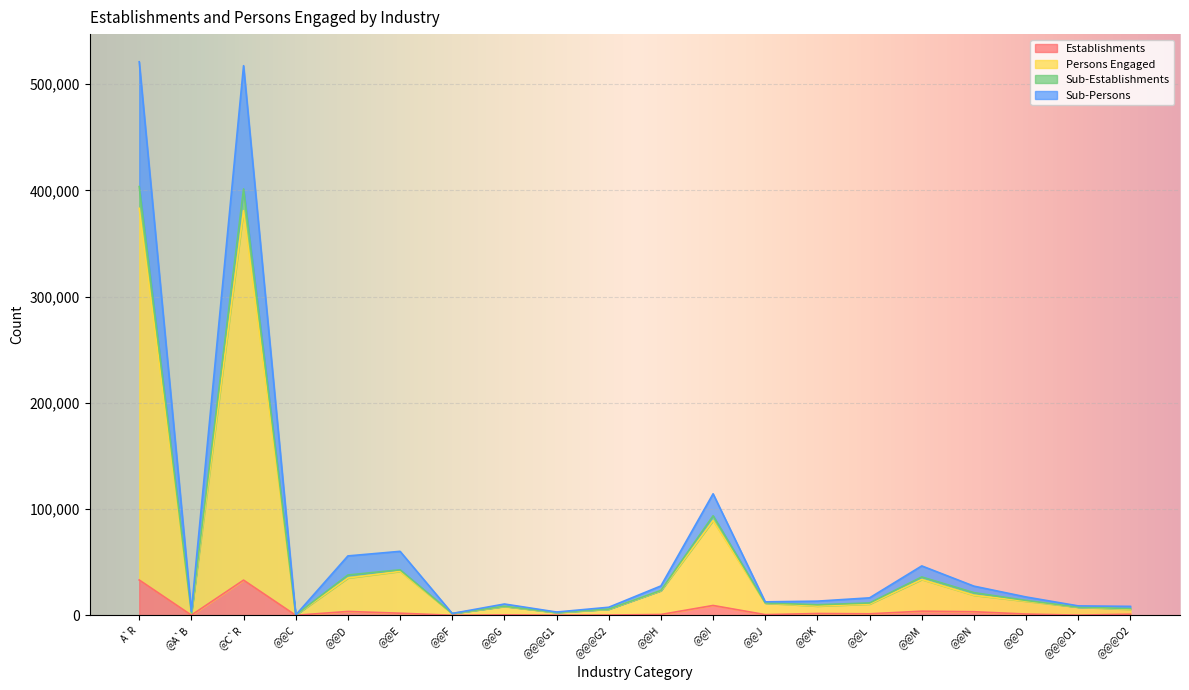

Reading right to left, list all the values displayed in this chart.

Establishments: @@@O2=1028	@@@O1=138	@@O=1166	@@N=3339	@@M=3853	@@L=1388	@@K=1663	@@J=612	@@I=9237	@@H=749	@@@G2=246	@@@G1=138	@@G=384	@@F=31	@@E=1953	@@D=3609	@@C=8	@C`R=33091	@A`B=135	A`R=33226
Persons Engaged: @@@O2=5570	@@@O1=7654	@@O=13224	@@N=18843	@@M=33671	@@L=10557	@@K=8661	@@J=11431	@@I=89121	@@H=23117	@@@G2=5706	@@@G1=2609	@@G=8315	@@F=1697	@@E=41337	@@D=35102	@@C=240	@C`R=381005	@A`B=2103	A`R=383108
Sub-Establishments: @@@O2=8397	@@@O1=8841	@@O=17238	@@N=27431	@@M=46485	@@L=16417	@@K=13306	@@J=12630	@@I=114383	@@H=27637	@@@G2=7557	@@@G1=3056	@@G=10613	@@F=1716	@@E=60207	@@D=55890	@@C=250	@C`R=517430	@A`B=3677	A`R=521107
Sub-Persons: @@@O2=6264	@@@O1=7686	@@O=13950	@@N=21305	@@M=36085	@@L=11582	@@K=9919	@@J=11602	@@I=93686	@@H=23386	@@@G2=5836	@@@G1=2671	@@G=8507	@@F=1699	@@E=42819	@@D=37919	@@C=242	@C`R=401418	@A`B=2210	A`R=403628